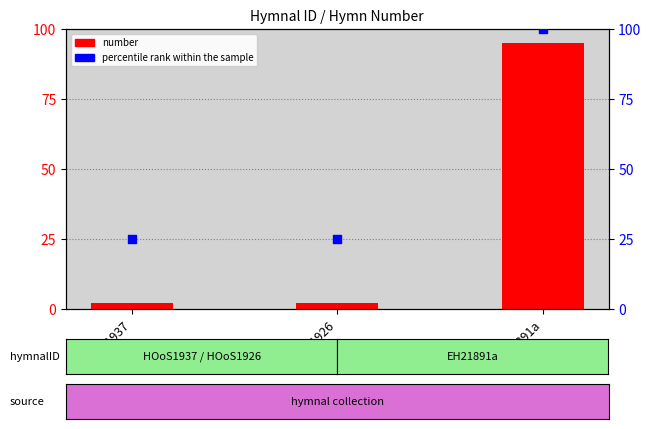

At how many categories does at least one series exceed 92?

1